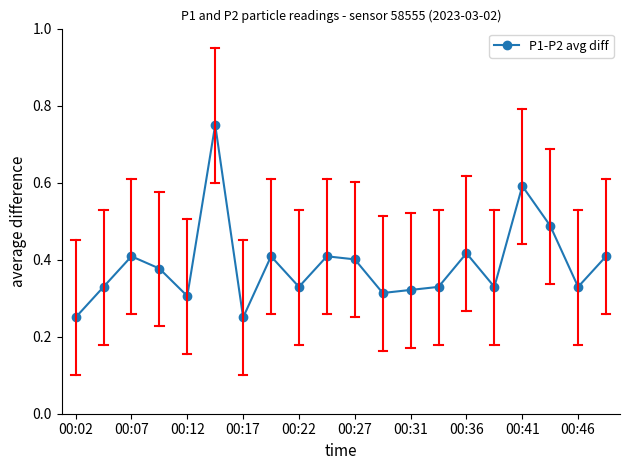

Does the chart display data point markers on the line(s)?

Yes